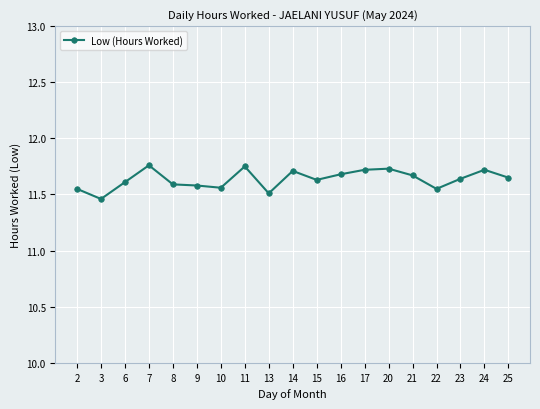

Where is the first local minimum?

3